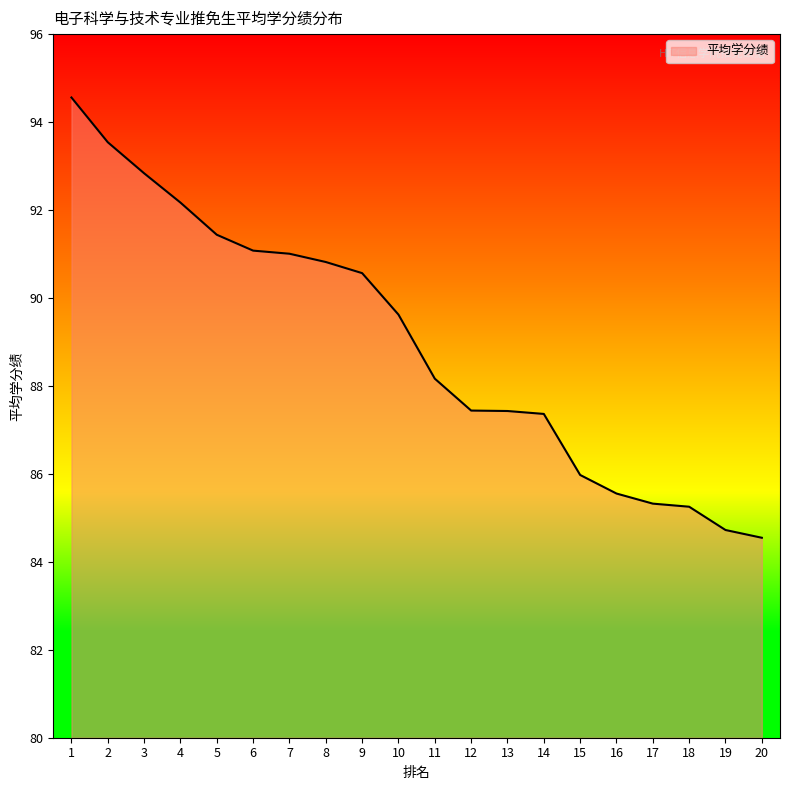

What is the maximum value shown in the chart?

94.6